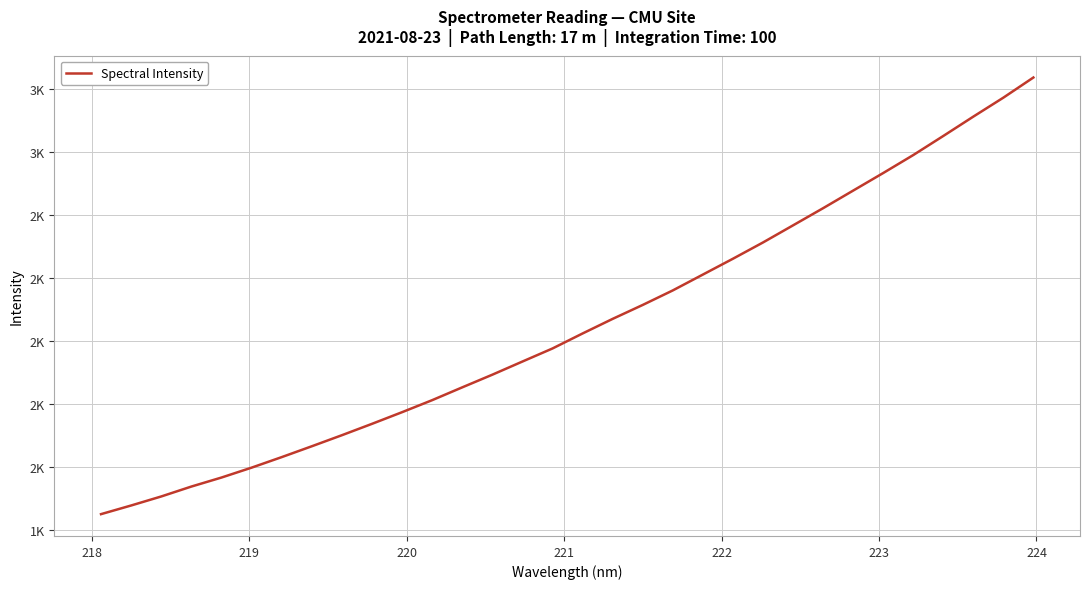

Does the chart have visible grid lines?

Yes